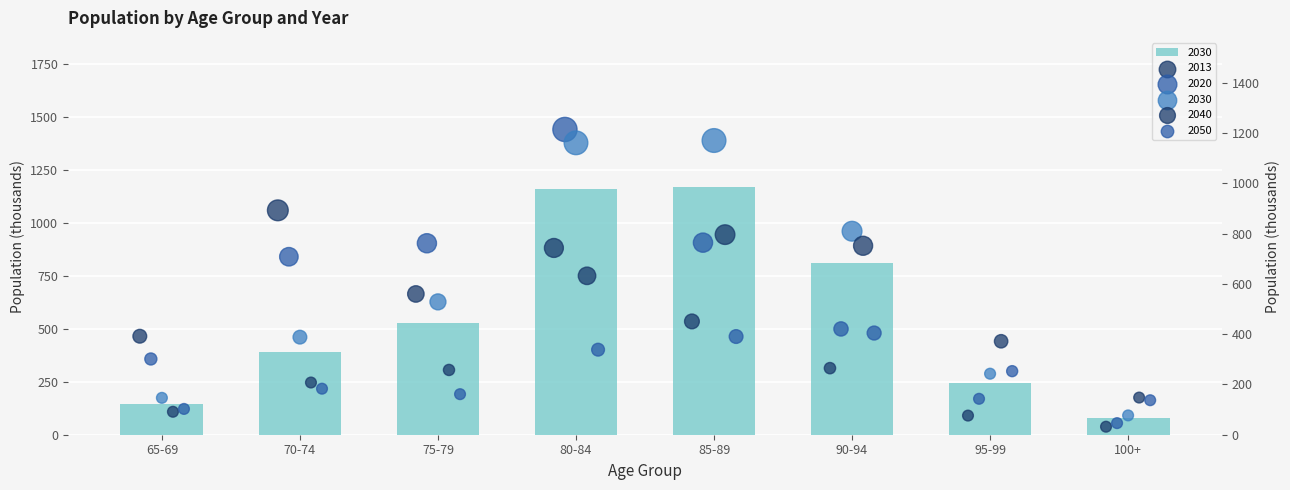

Is the value of 2020 at 75-79 greater than the value of 2030 at 80-84?

No